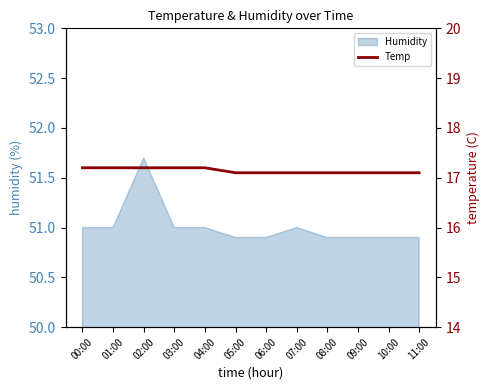

At which label is the value closest to 17?

05:00